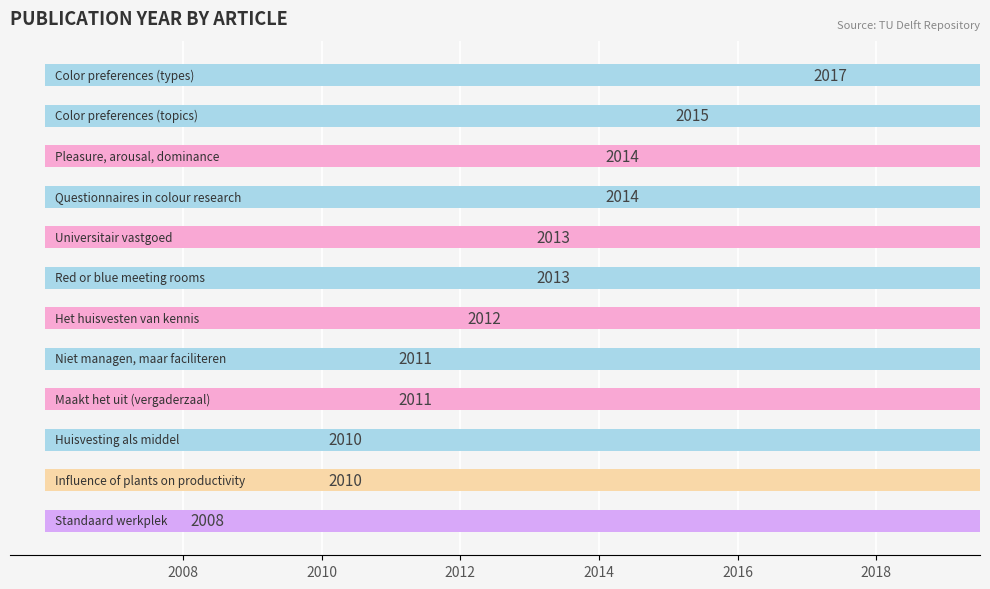

Where is the data nearest to the value 2012?

6